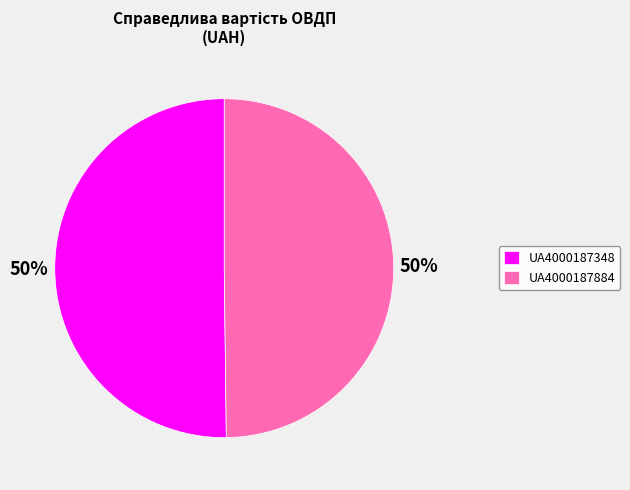

To the nearest percent, what percentage of the pie is UA4000187884?

50%